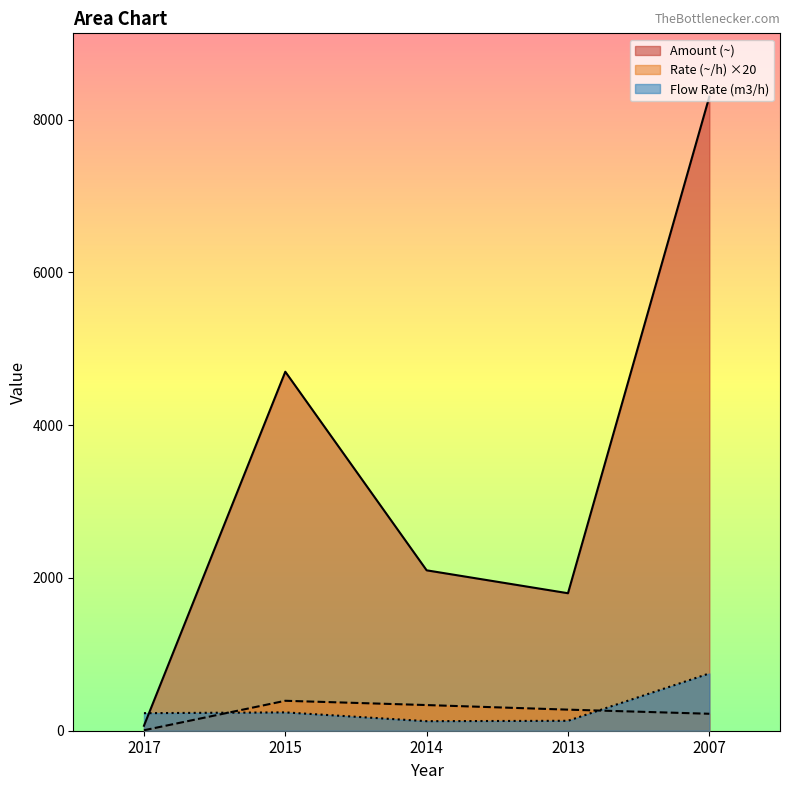

How many values in the Amount (~) series exceed 2100?

2